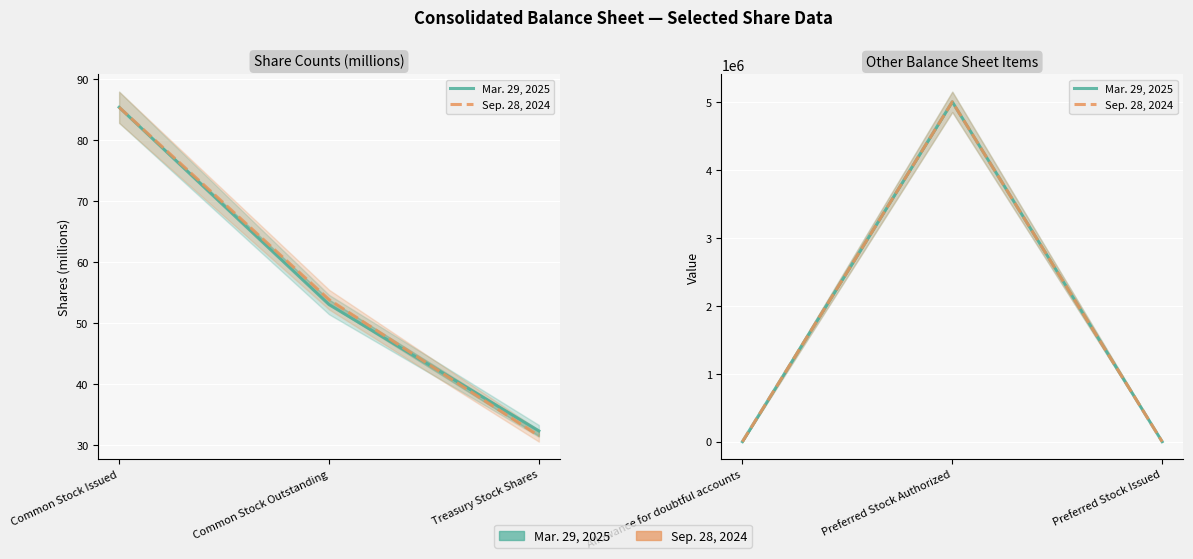

At how many categories does at least one series exceed 2021310?

1